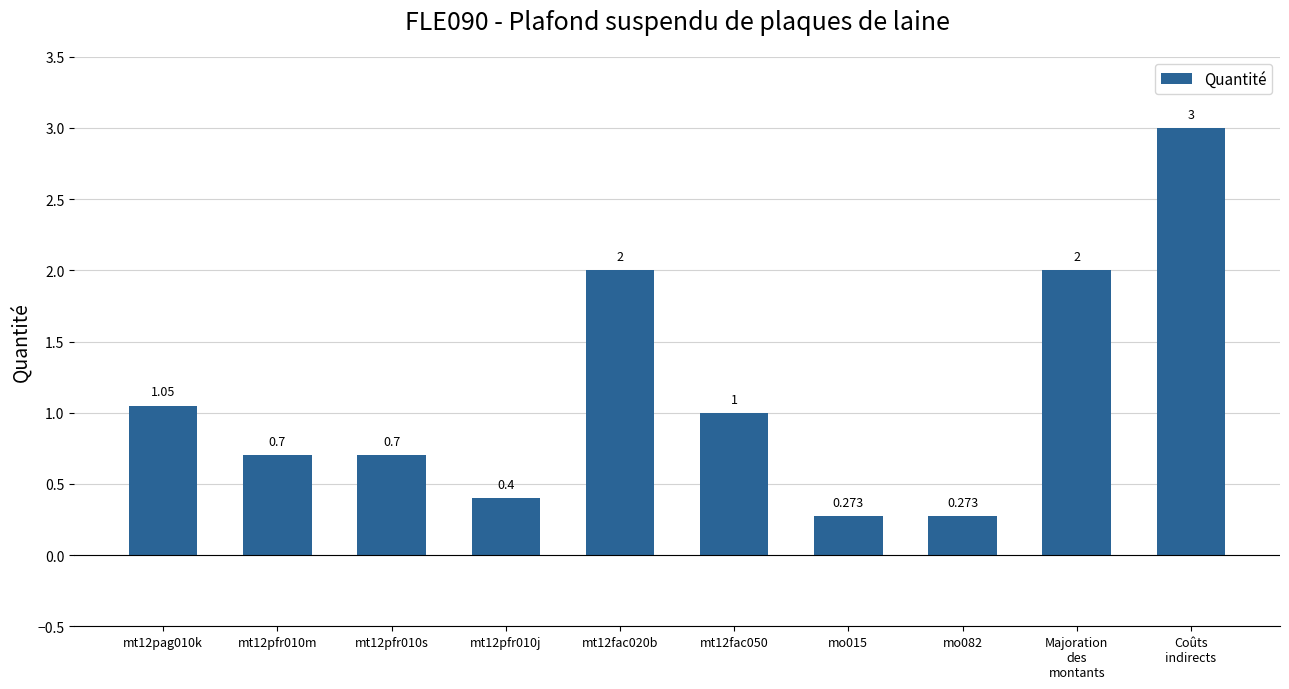

What is the sum of the values at mt12fac050 and mt12fac020b?

3.0